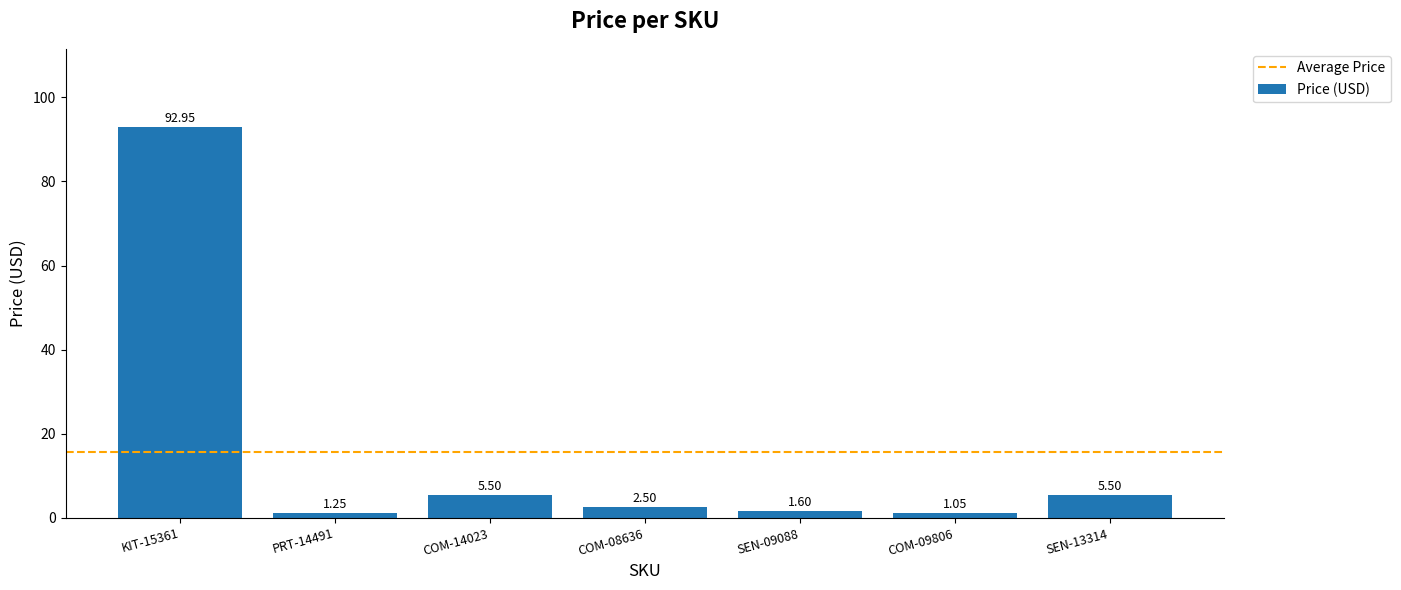

What is the difference between the maximum and minimum values?

91.9